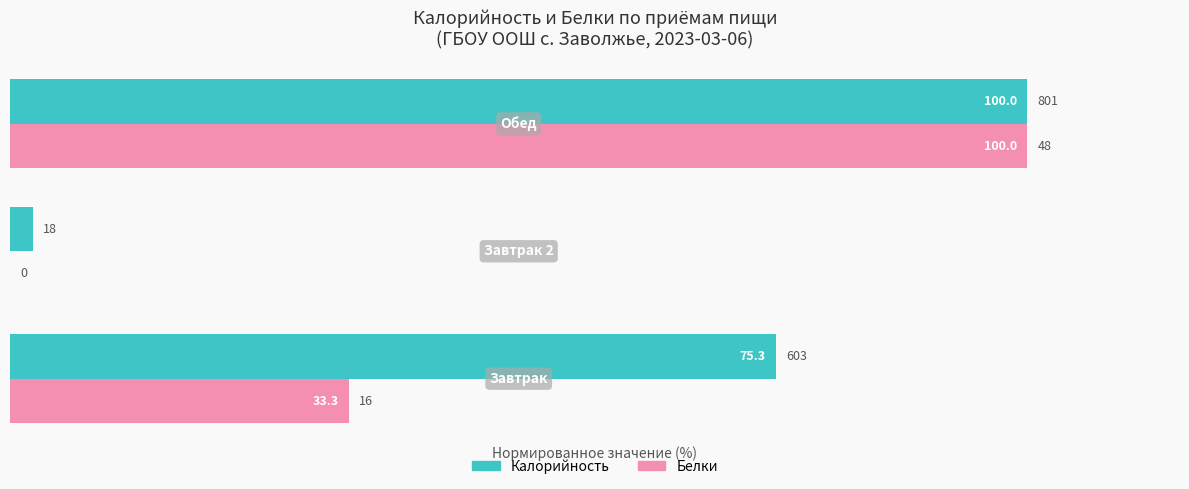

What is the greatest value displayed?

100.0